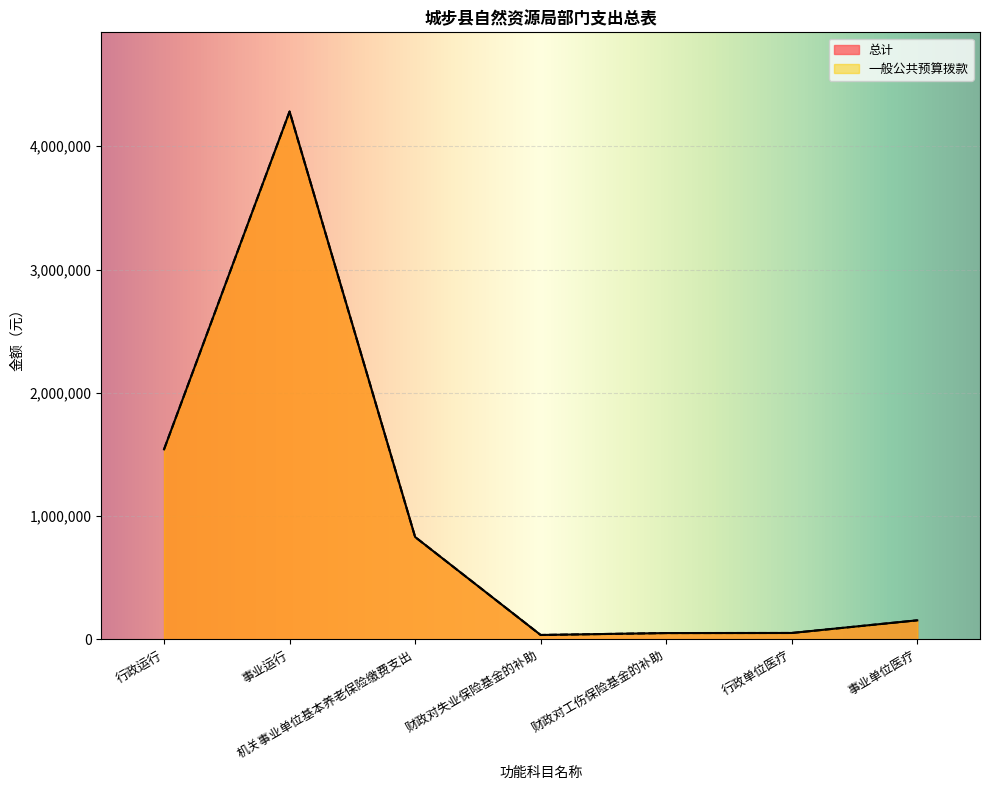

Rank the categories by 一般公共预算拨款 value from highest to lowest.

事业运行, 行政运行, 机关事业单位基本养老保险缴费支出, 事业单位医疗, 行政单位医疗, 财政对工伤保险基金的补助, 财政对失业保险基金的补助